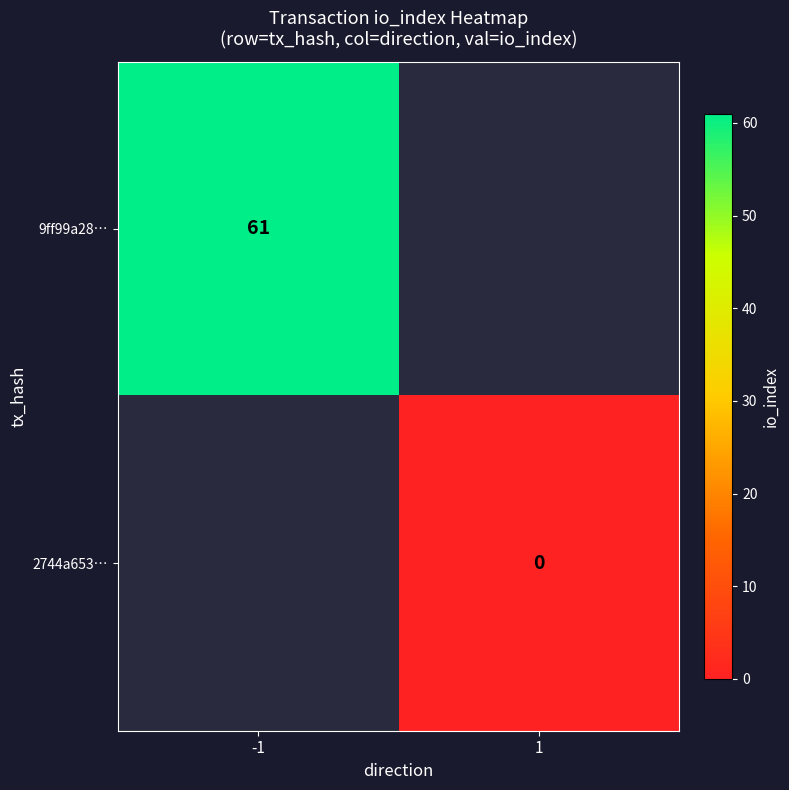

How many categories are shown in the chart?

2